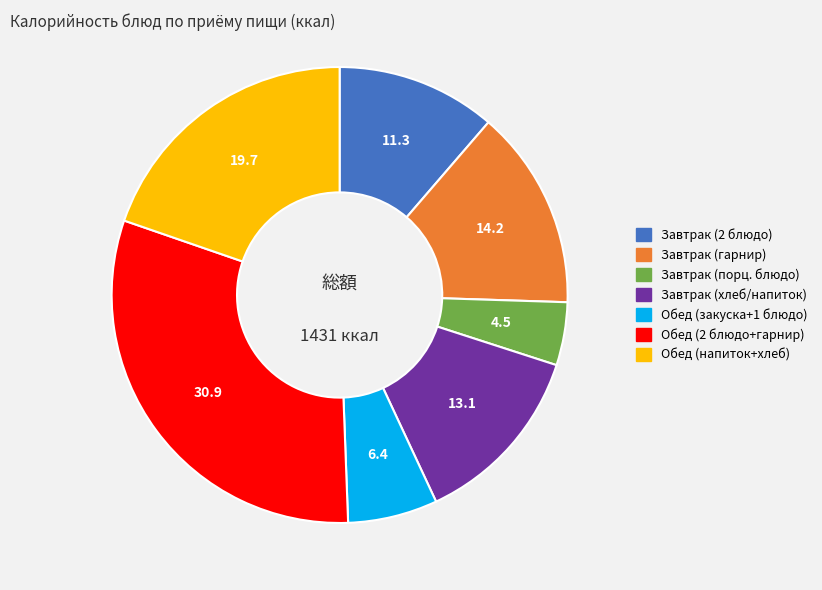

Is it true that Обед (закуска+1 блюдо) is 6% of the pie?

True